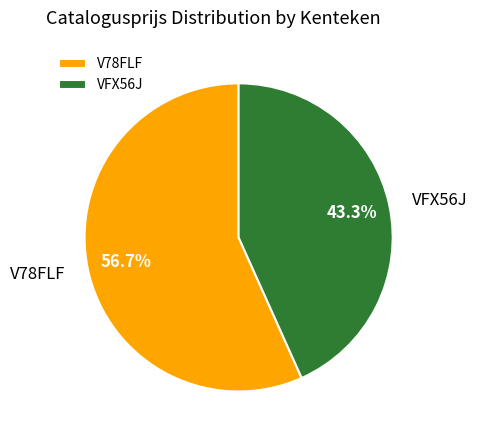

To the nearest percent, what portion does VFX56J represent?

43%